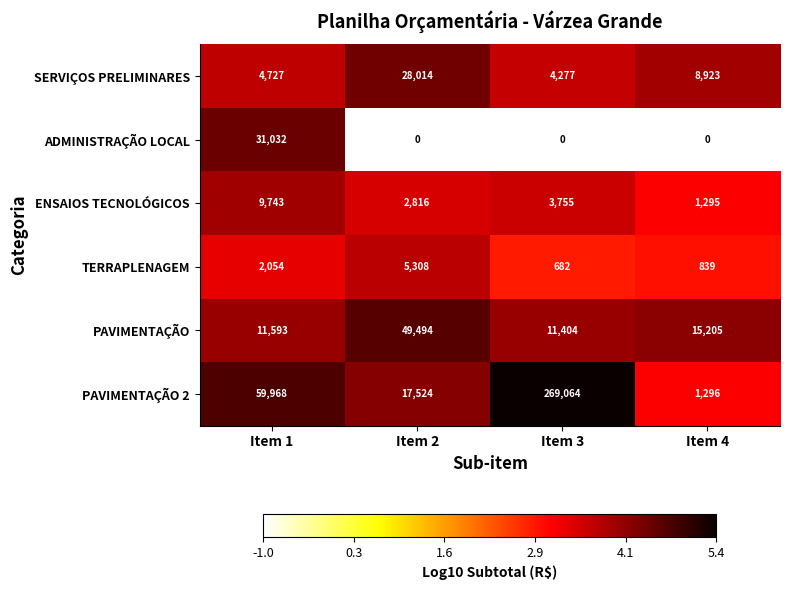

Where does the ENSAIOS TECNOLÓGICOS series first go above 3755?

Item 1